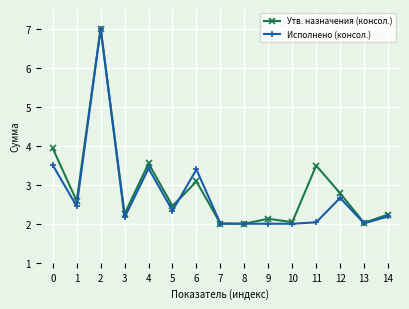

What is the total value across all series at 14?

4.4